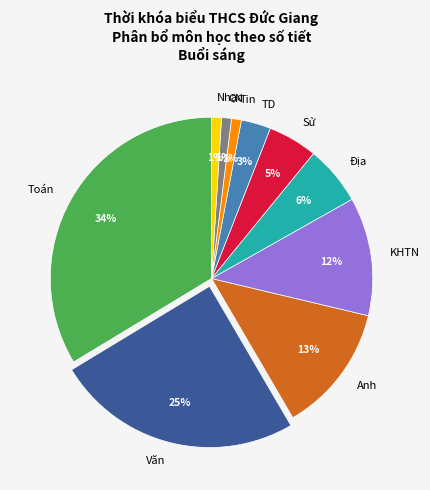

Is it true that Văn is 25% of the pie?

True